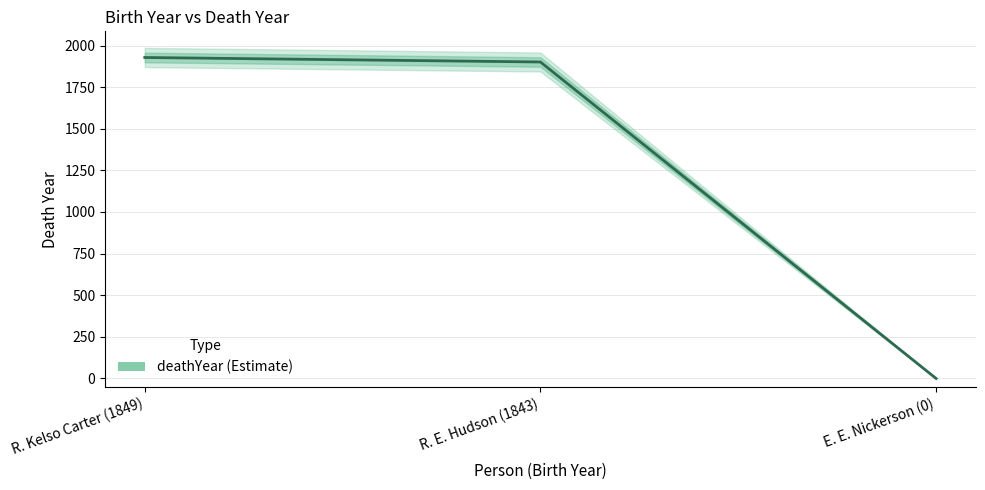

What is the difference between the maximum and minimum values?

1928